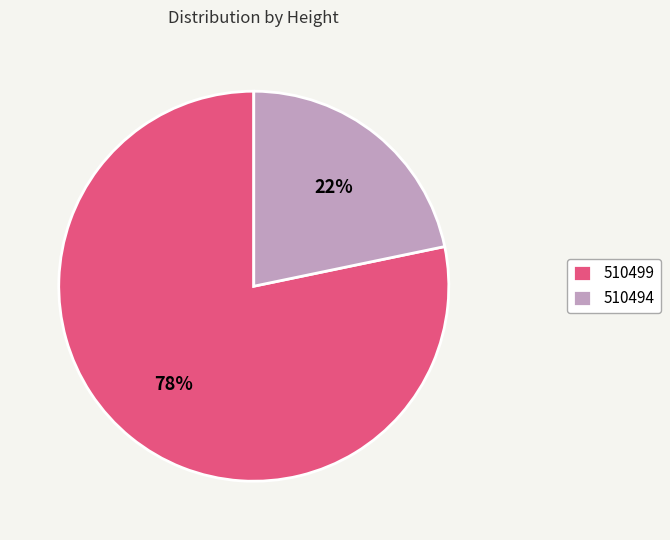

To the nearest percent, what portion does 510494 represent?

22%